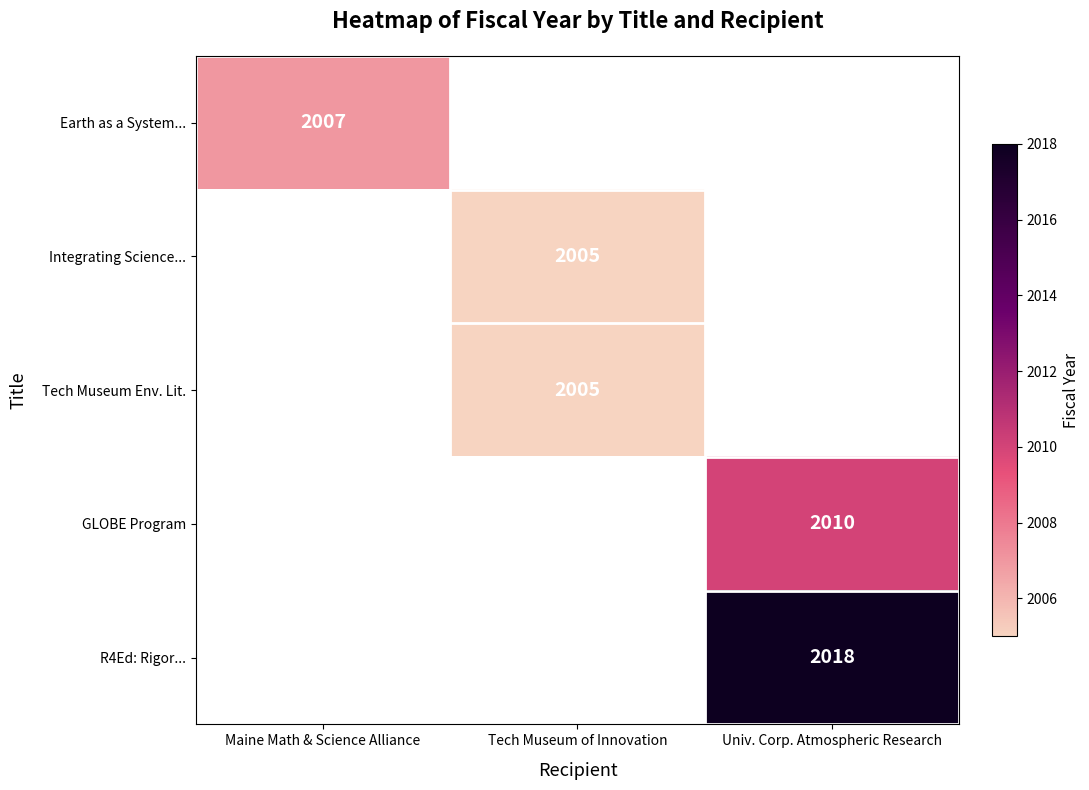

Which label corresponds to the largest value in the chart?

Univ. Corp. Atmospheric Research